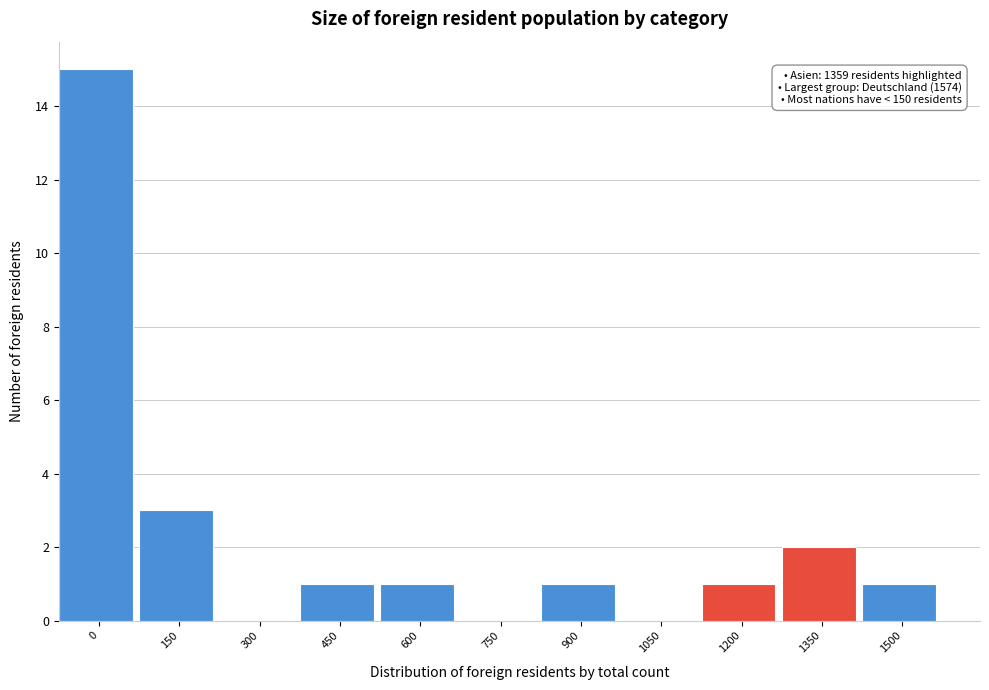

Reading left to right, transcribe all the data shown in this chart.

0=15	150=3	300=0	450=1	600=1	750=0	900=1	1050=0	1200=1	1350=2	1500=1